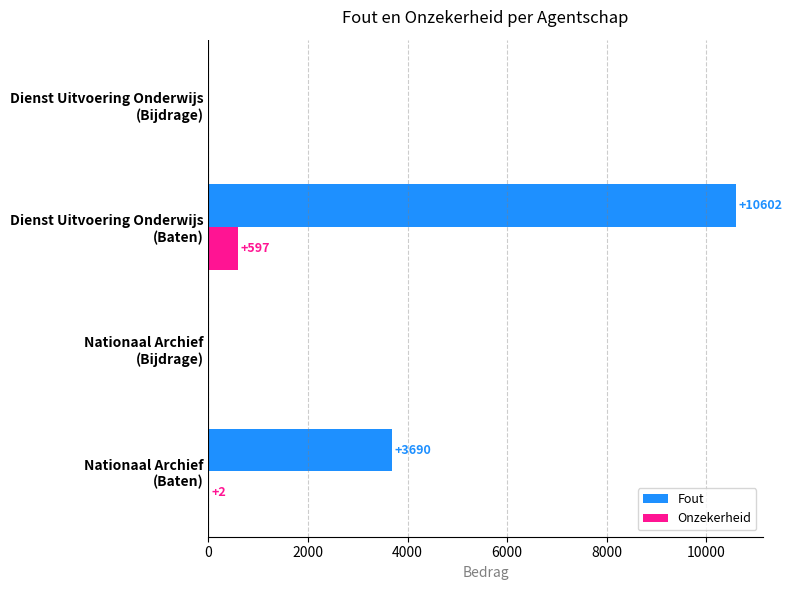

What is the greatest value displayed?

10602